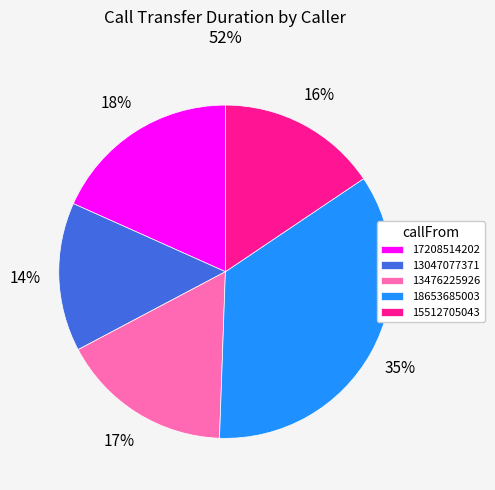

Does any single category account for the majority?

No